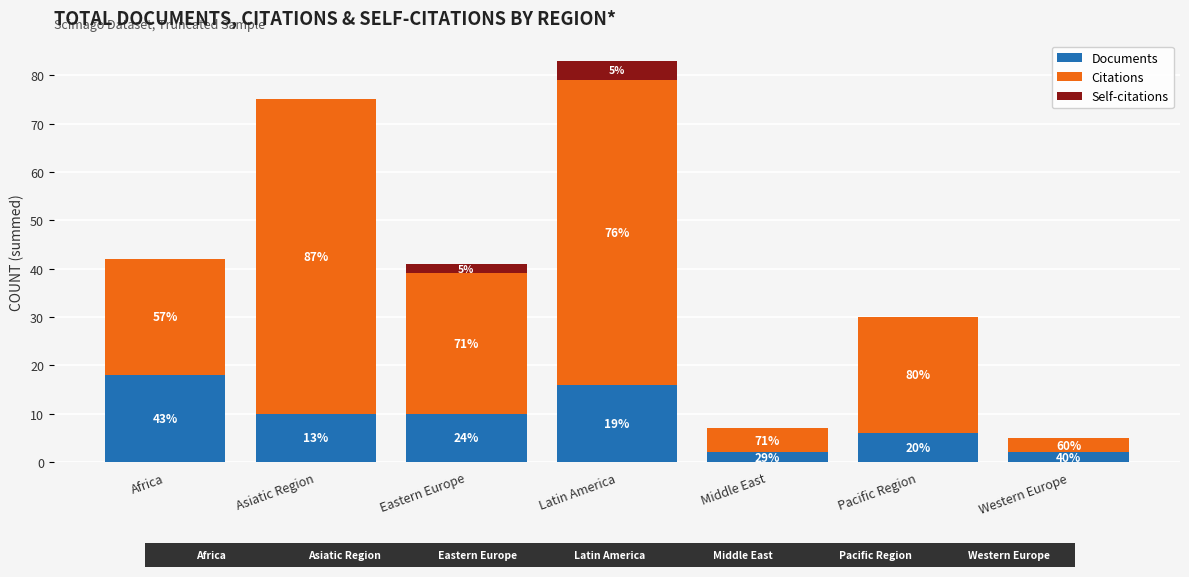

Rank the series by their average value, from lowest to highest.

Self-citations, Documents, Citations